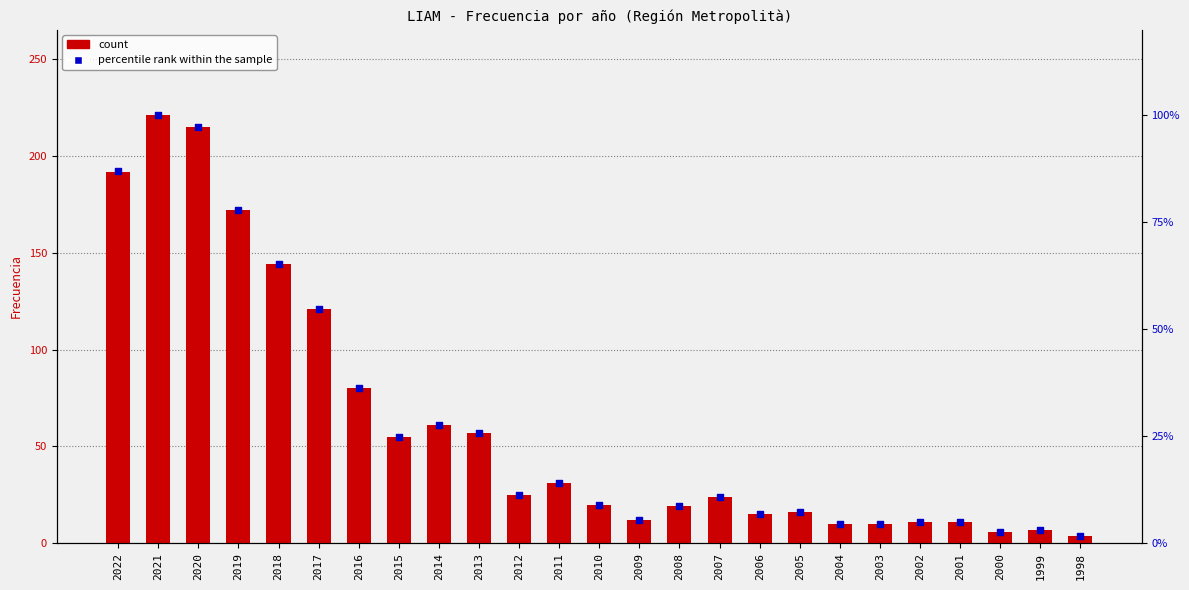

Which series reaches the minimum Y coordinate?

percentile rank within the sample